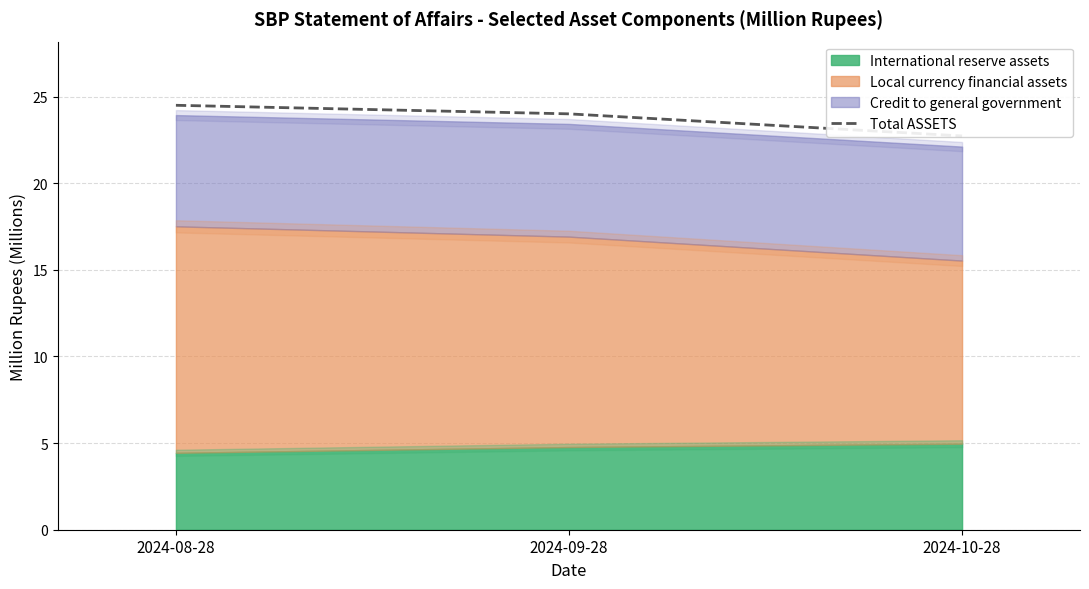

What is the difference between the maximum and minimum values?

1.8